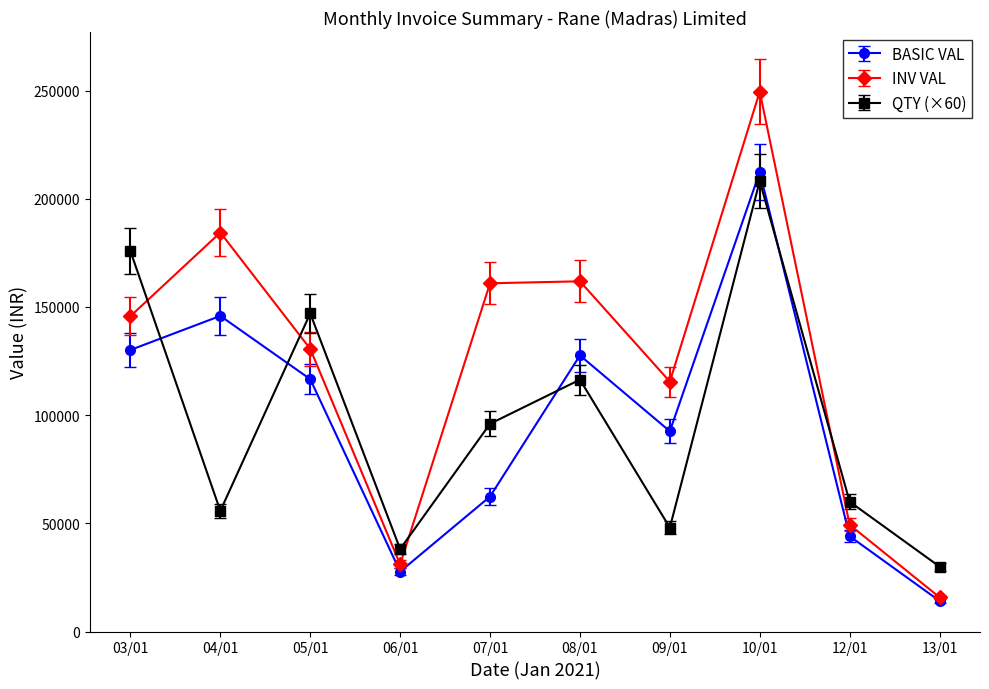

What is the total value across all series at 06/01?

96809.2